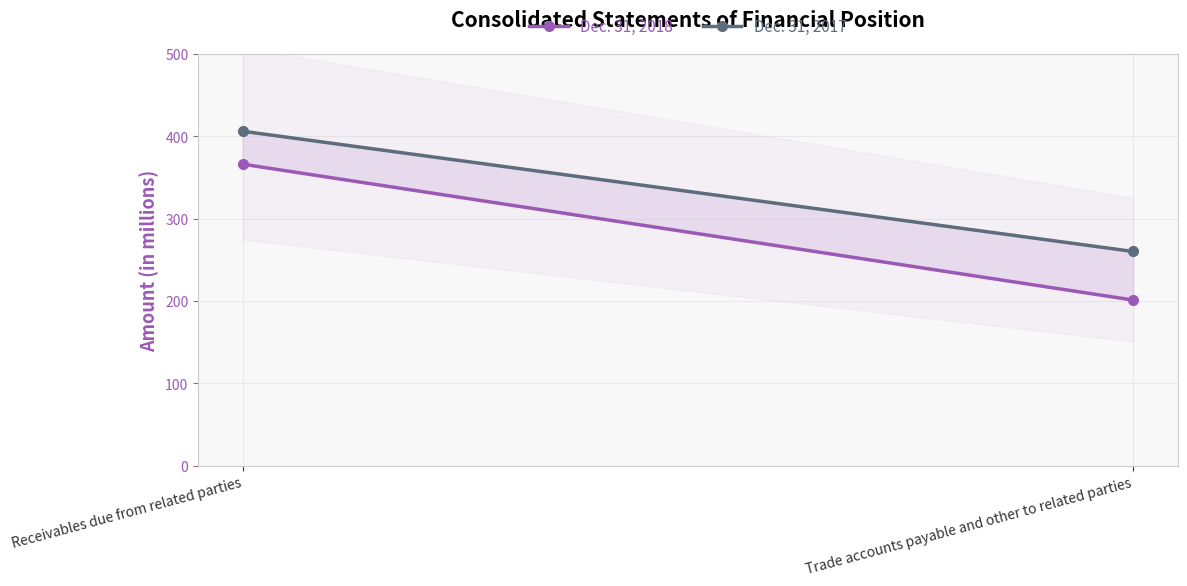

How many data points in Dec. 31, 2017 are less than 406?

1